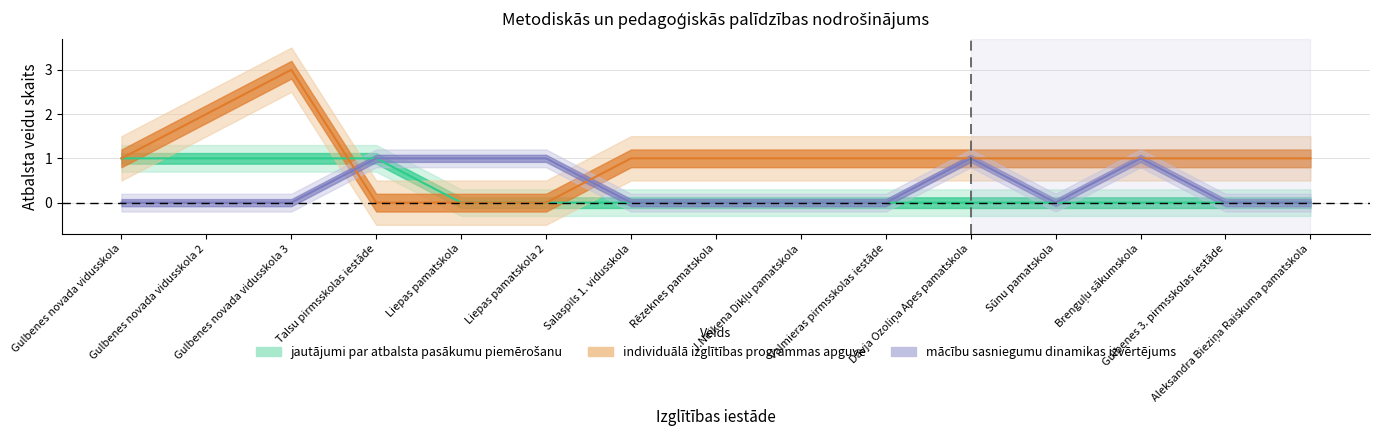

In individuālā izglītības programmas apguve, how many points are higher than both neighbors (excluding endpoints)?

1